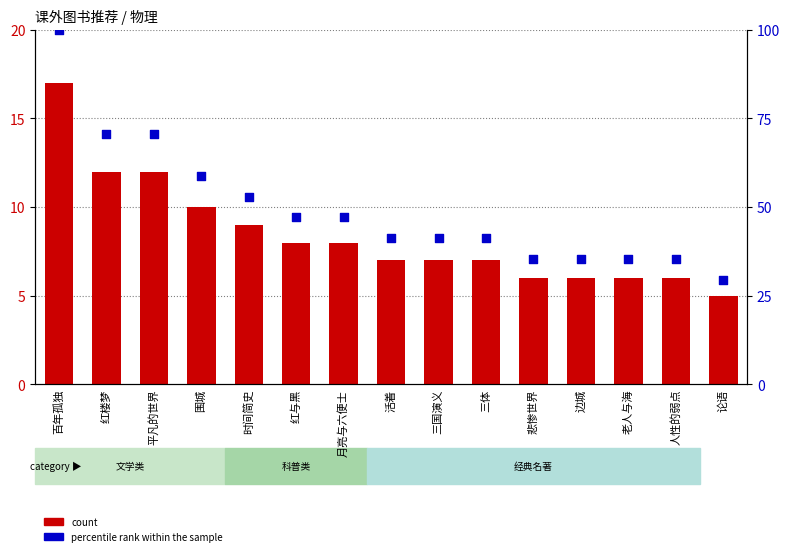

Which series reaches the maximum Y coordinate?

percentile rank within the sample